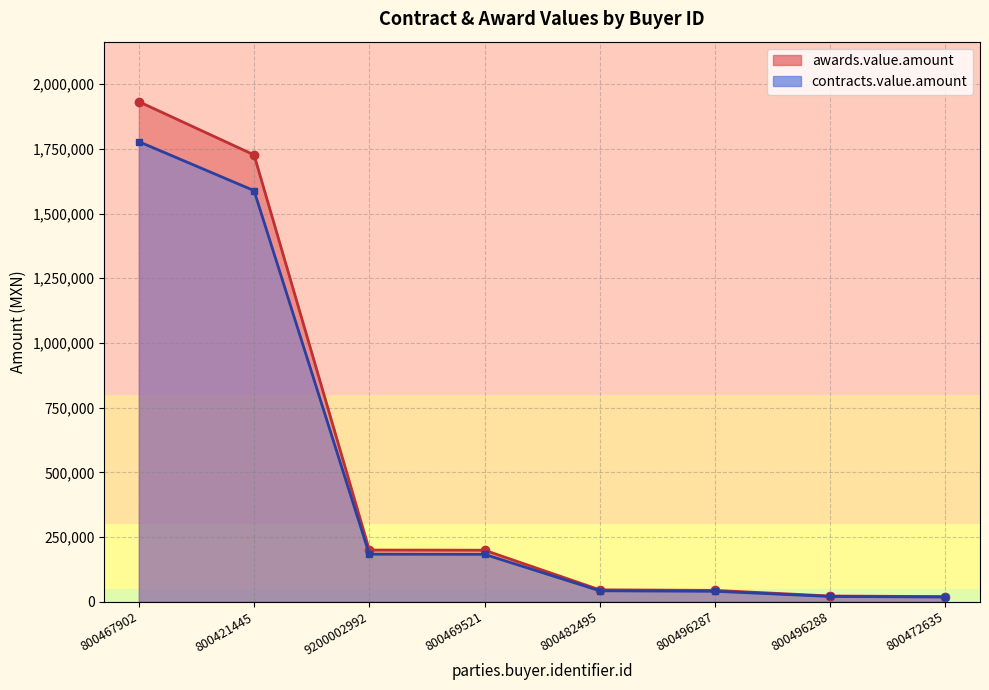

True or false: awards.value.amount has a value of 21810.3 at 800496288.

True